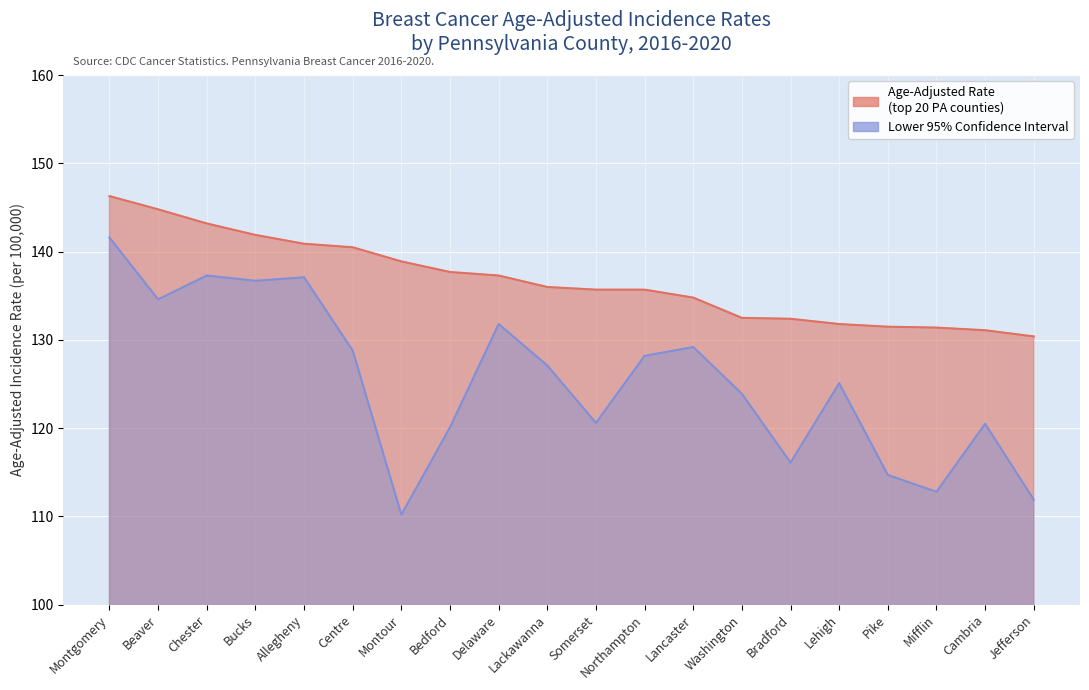

What is the difference between the second highest and minimum values in the Age-Adjusted Rate series?

14.4